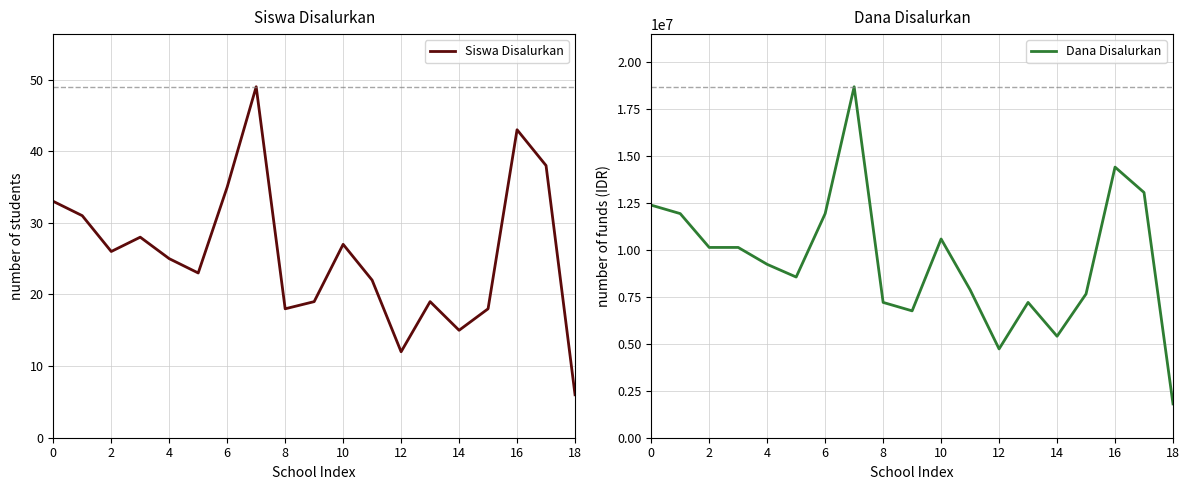

True or false: Siswa Disalurkan has a value of 51 at 0.

False